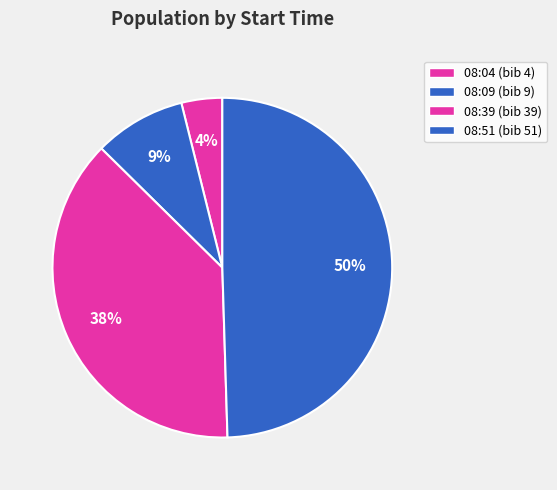

Count the number of slices in the pie.

4